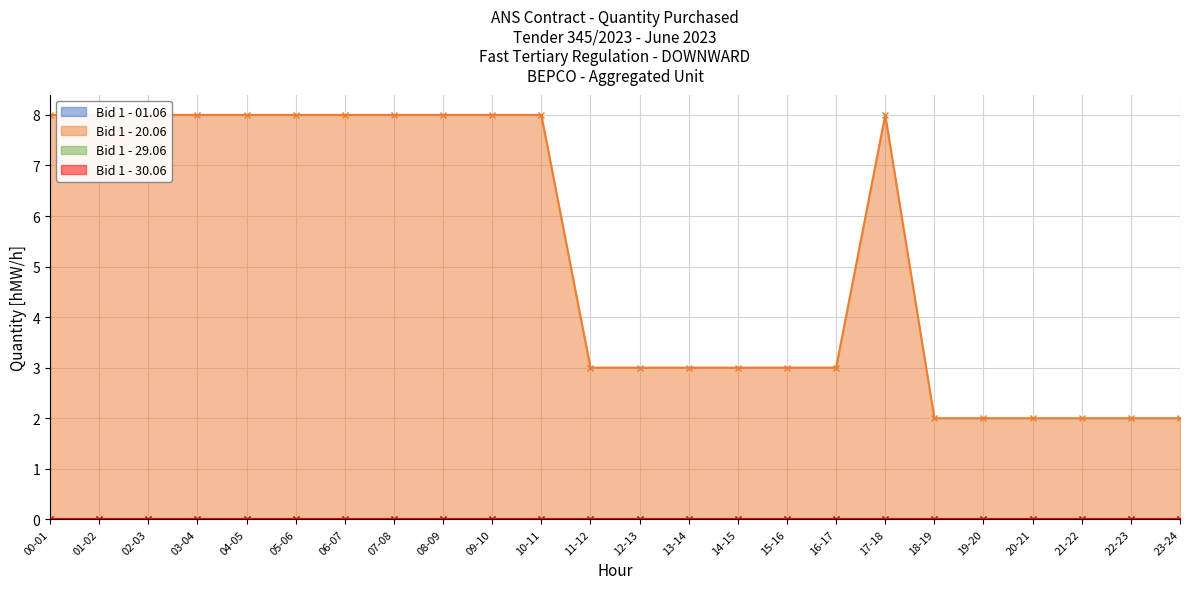

Is the value of Bid 1 - 01.06 at 06-07 greater than the value of Bid 1 - 20.06 at 13-14?

No